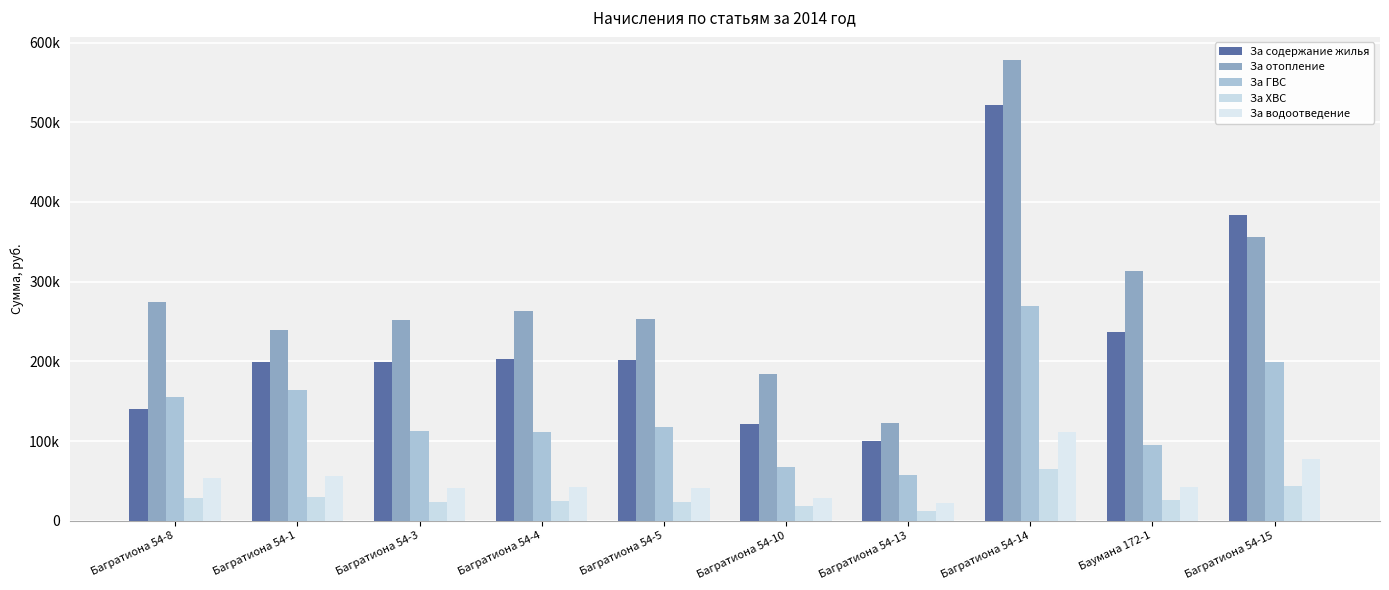

Where is За ХВС nearest to the value 38888?

Багратиона 54-15